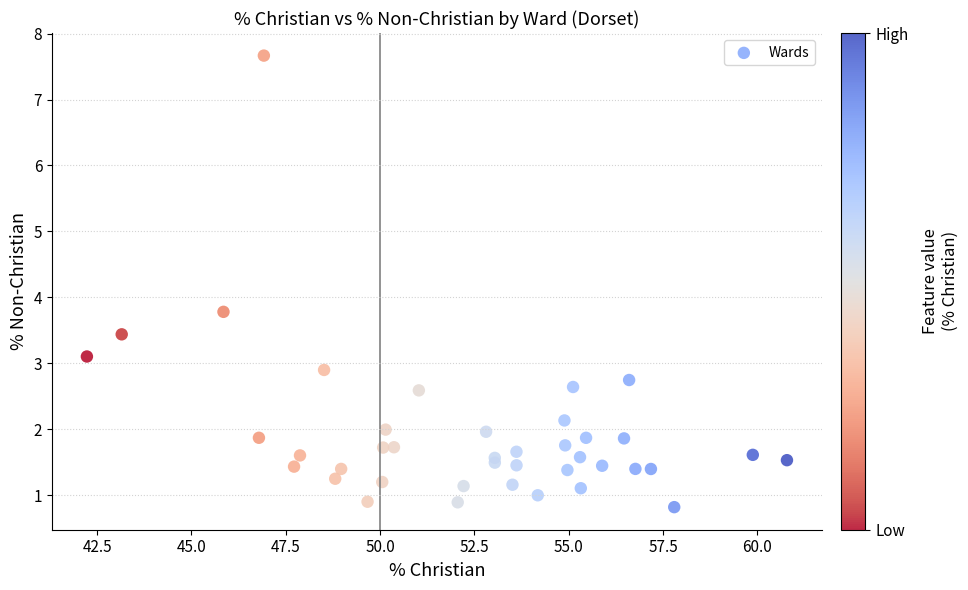

What Y value in the scatter plot is closest to 4?

3.8